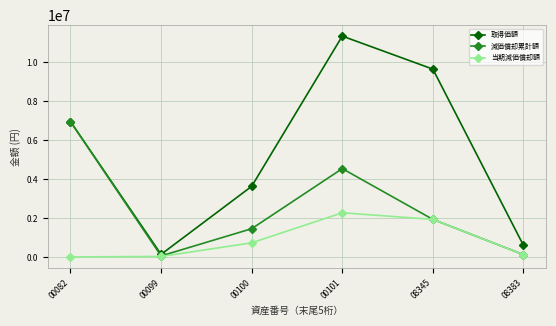

How many lines are shown in the chart?

3